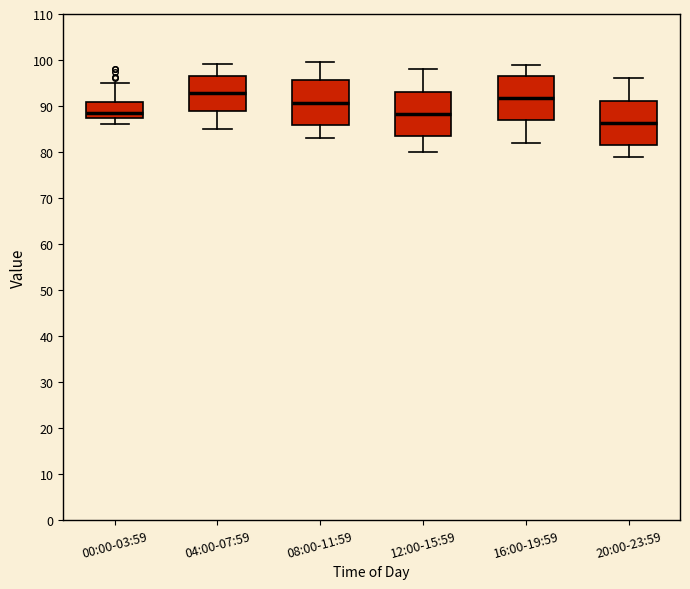

Which box's median line is the lowest?

20:00-23:59